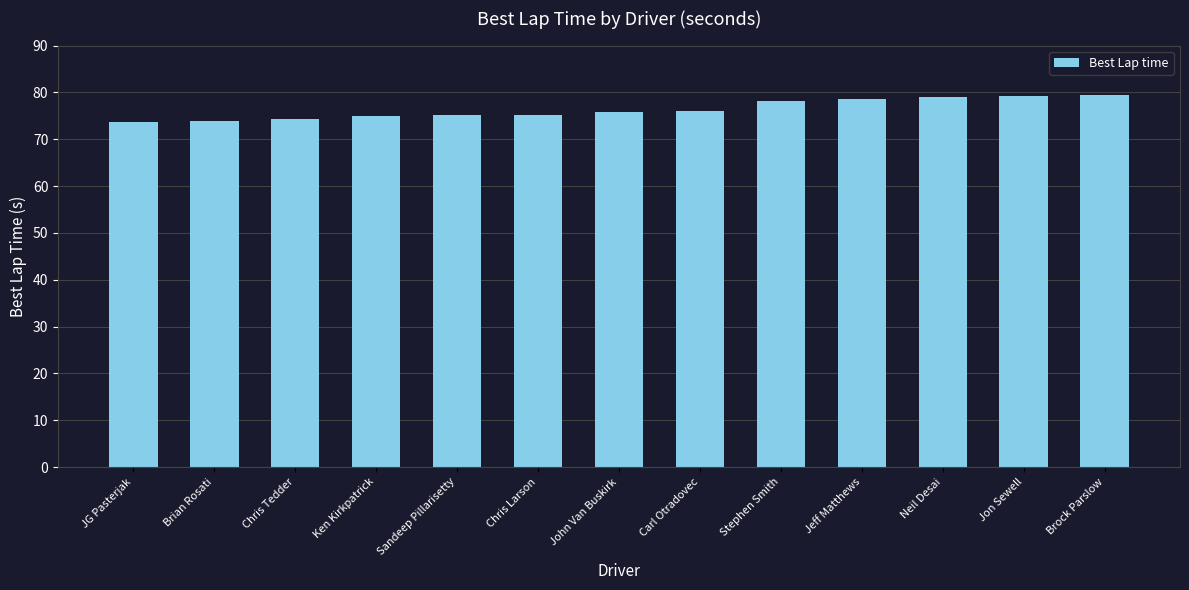

Which has a higher value, Neil Desai or Brian Rosati?

Neil Desai